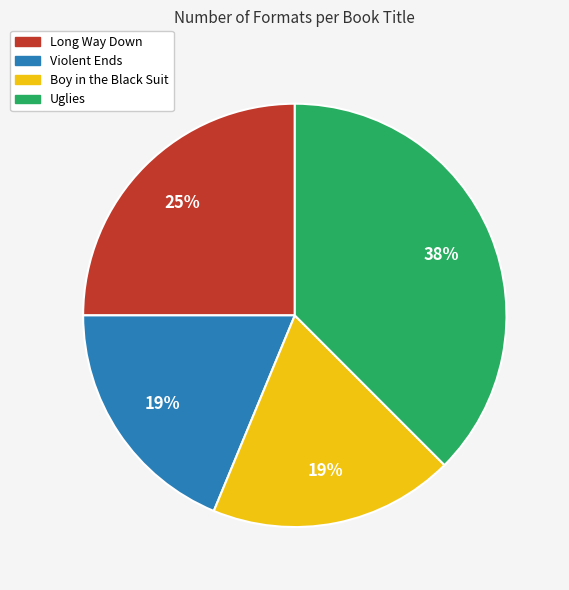

What is the largest slice in the pie chart?

Uglies